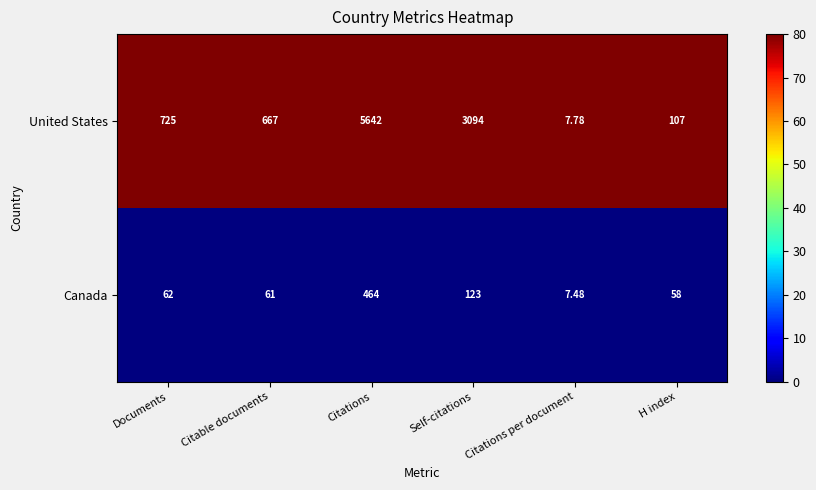

Which series changed the most between Citations and H index?

United States